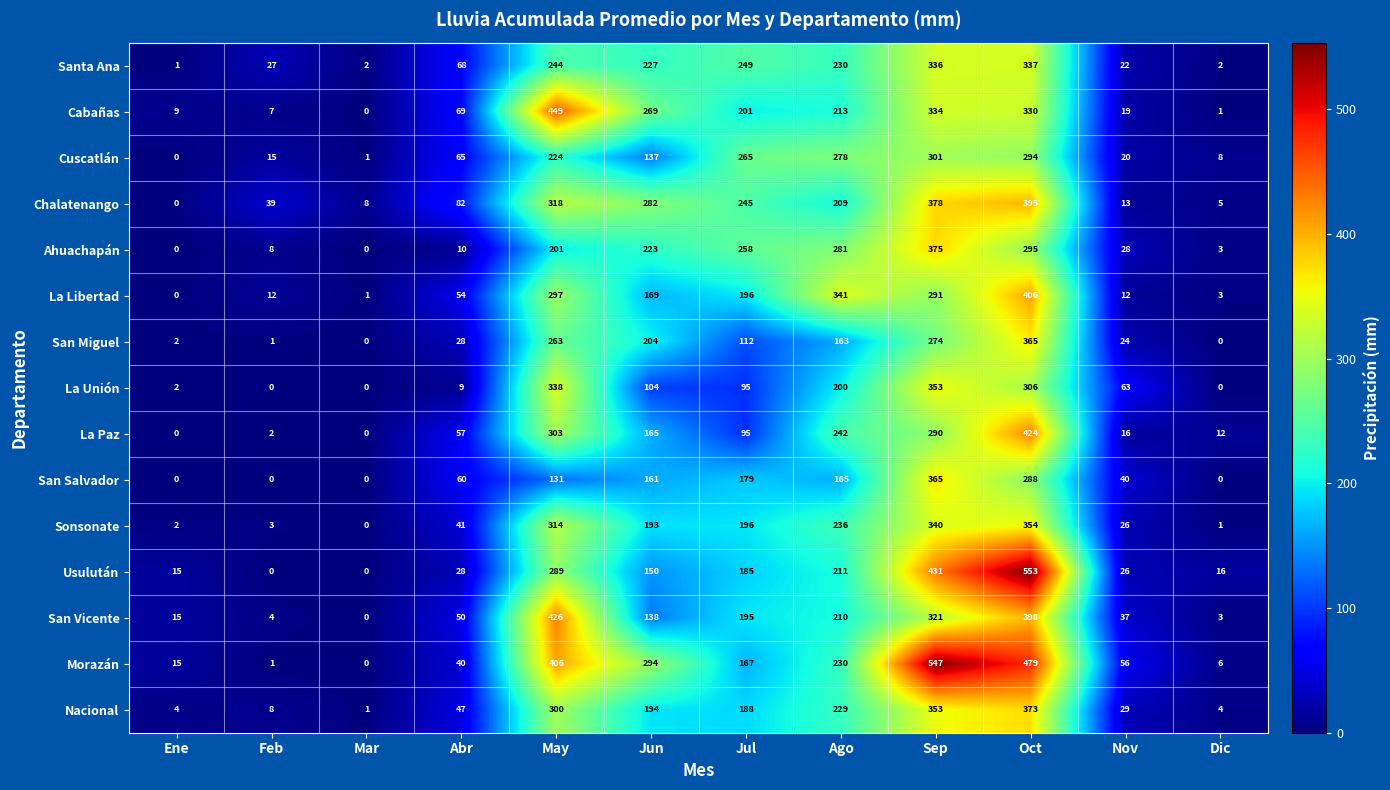

What is the highest value of the San Salvador series?

365